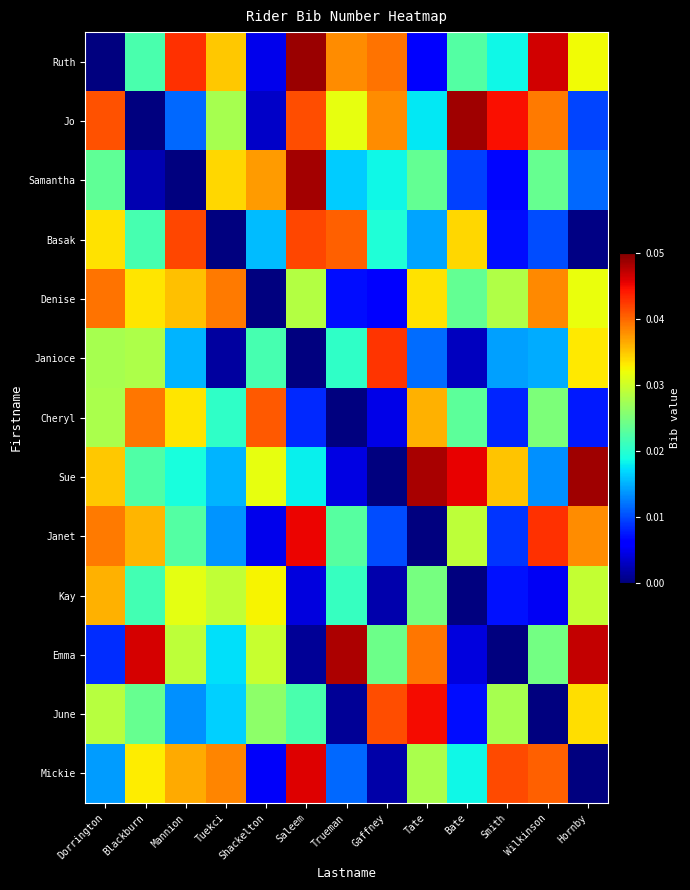

Rank the series by their maximum value, from highest to lowest.

Ruth, Jo, Sue, Samantha, Emma, Mickie, Janet, June, Janioce, Basak, Cheryl, Denise, Kay